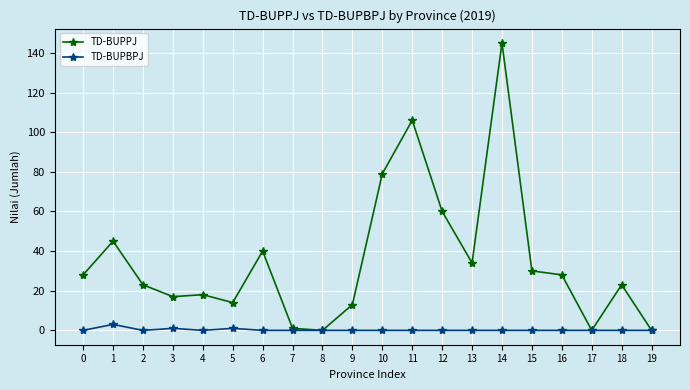

Where is the first local maximum for TD-BUPPJ?

1